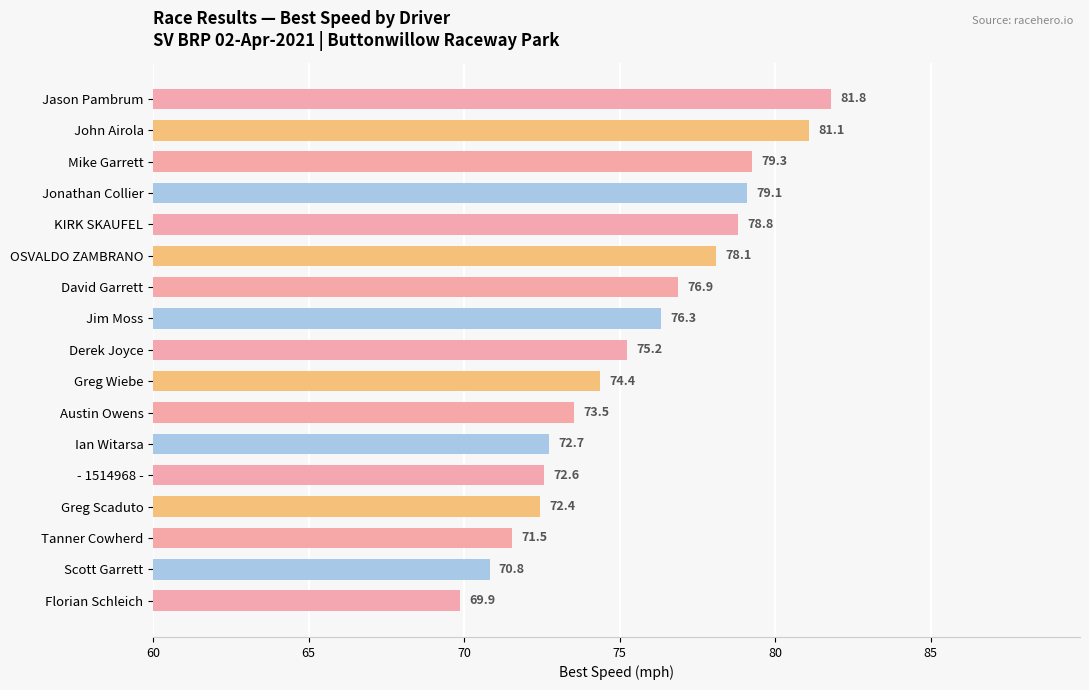

What is the label of the 2nd bar from the bottom?

Scott Garrett